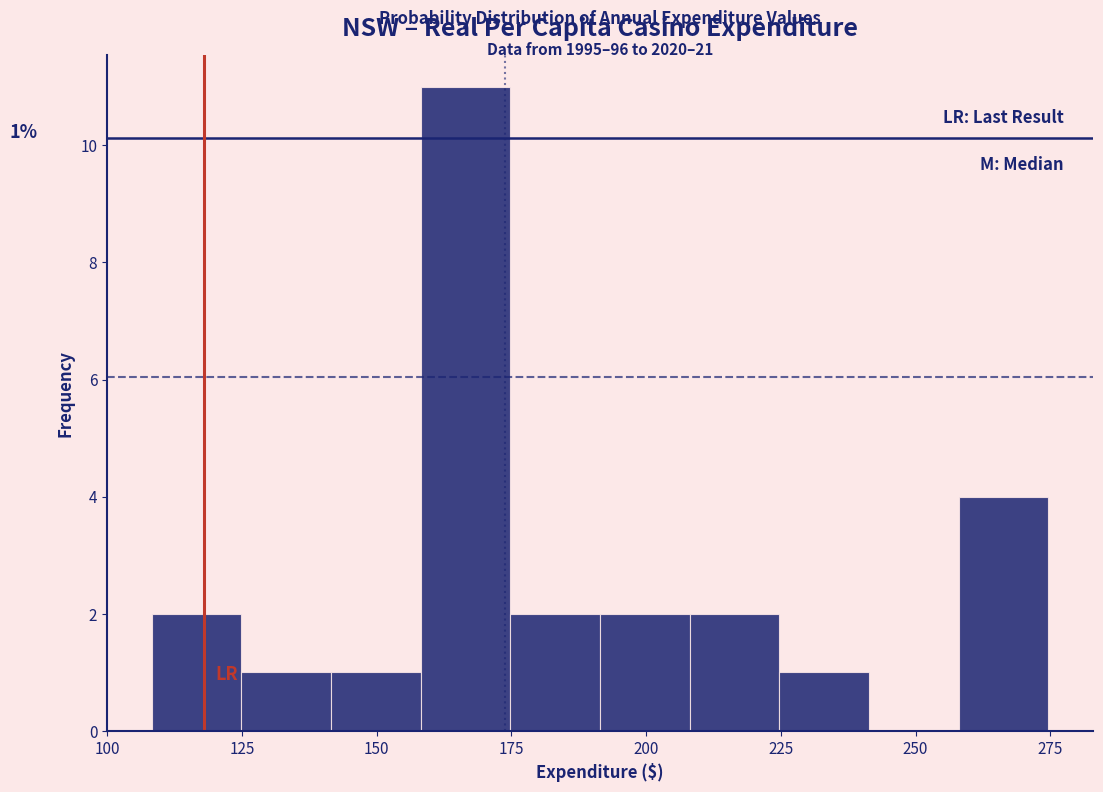

Around what value on the x-axis is the tallest bar? Give the approximate position of its centre, as read against the axis.

165